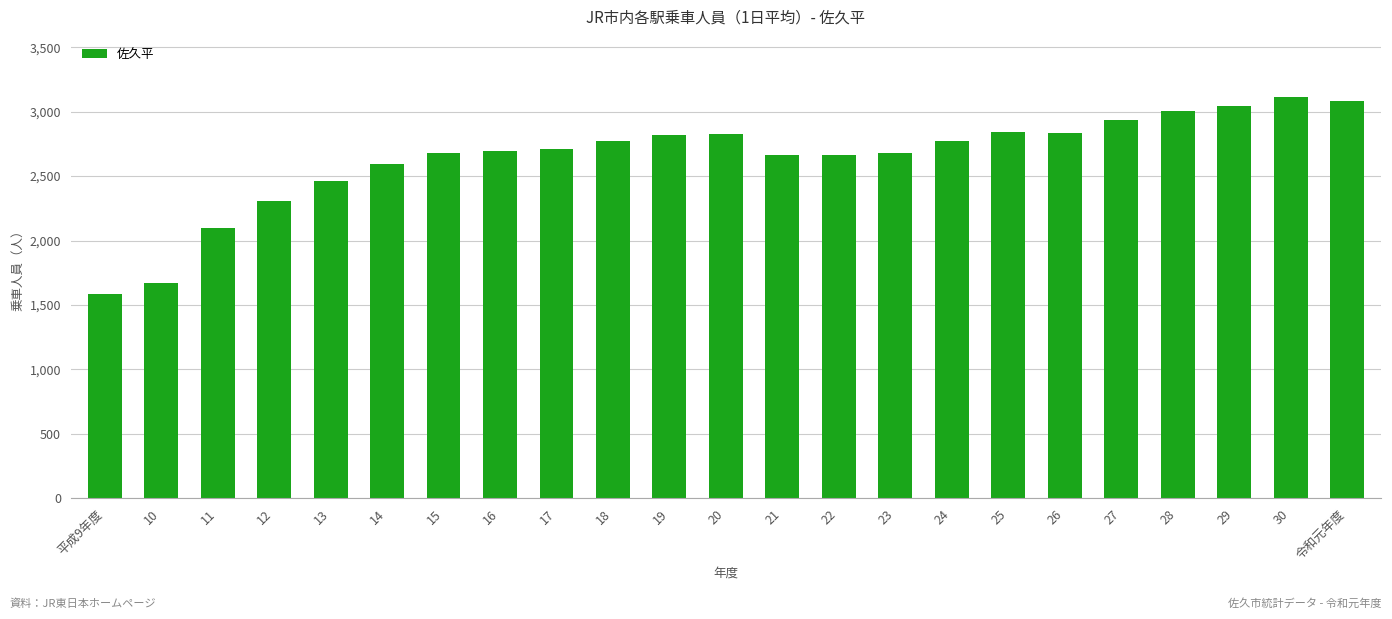

Count the number of data series in this chart.

1